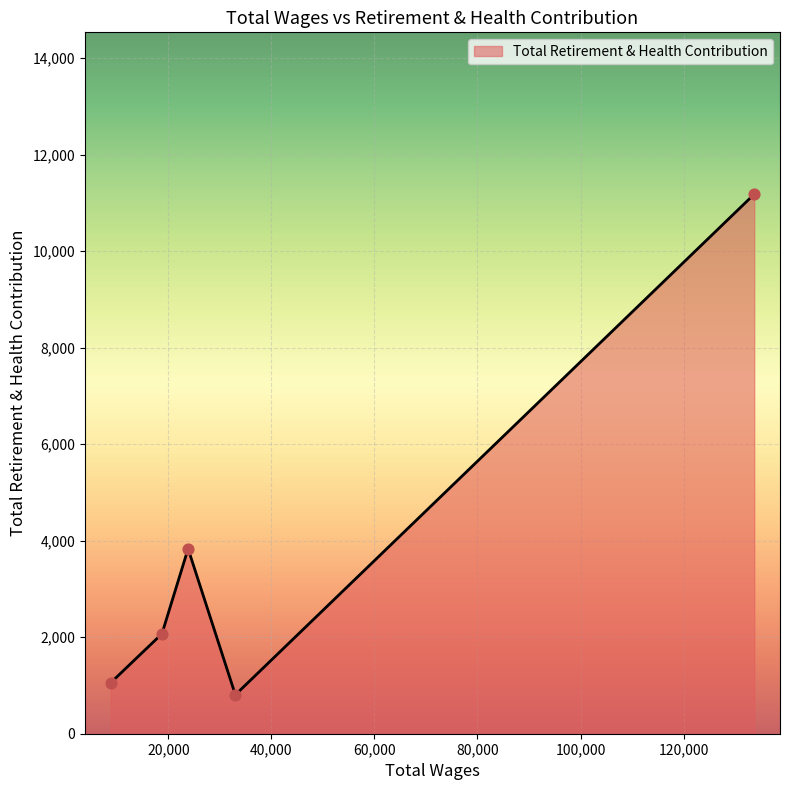

What is the greatest value displayed?

11179